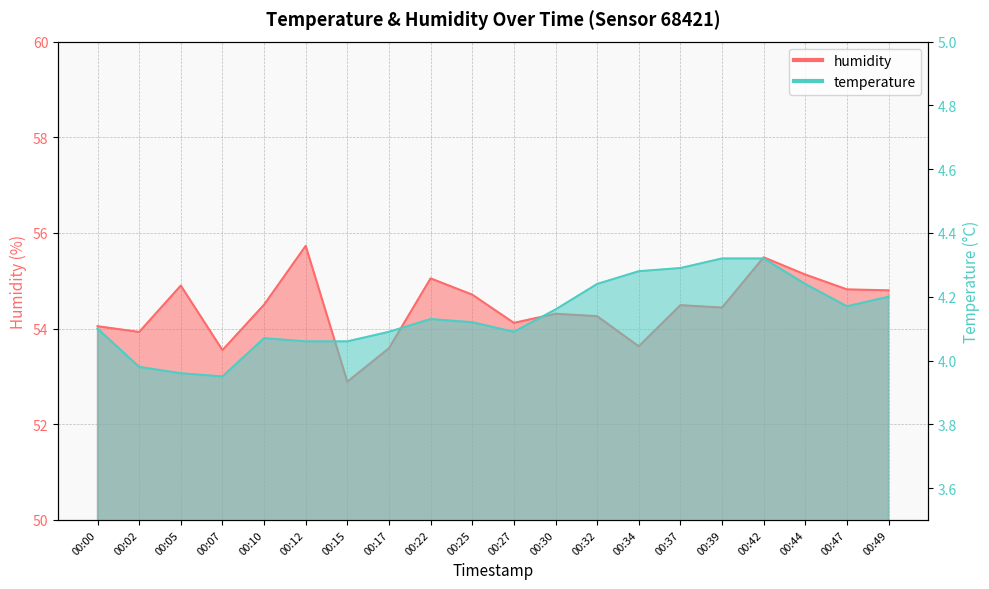

Reading left to right, transcribe all the data shown in this chart.

temperature: 4.1	4.0	4.0	4.0	4.1	4.1	4.1	4.1	4.1	4.1	4.1	4.2	4.2	4.3	4.3	4.3	4.3	4.2	4.2	4.2
humidity: 54.0	53.9	54.9	53.5	54.5	55.7	52.9	53.6	55.0	54.7	54.1	54.3	54.3	53.6	54.5	54.4	55.5	55.1	54.8	54.8